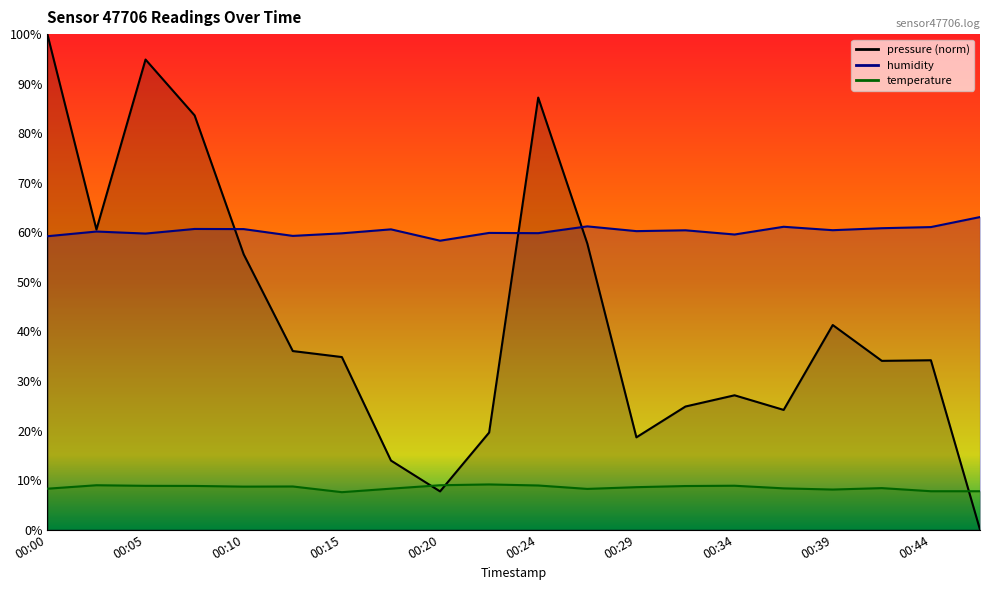

What is the sum of the humidity values at 00:02 and 00:44?

121.2